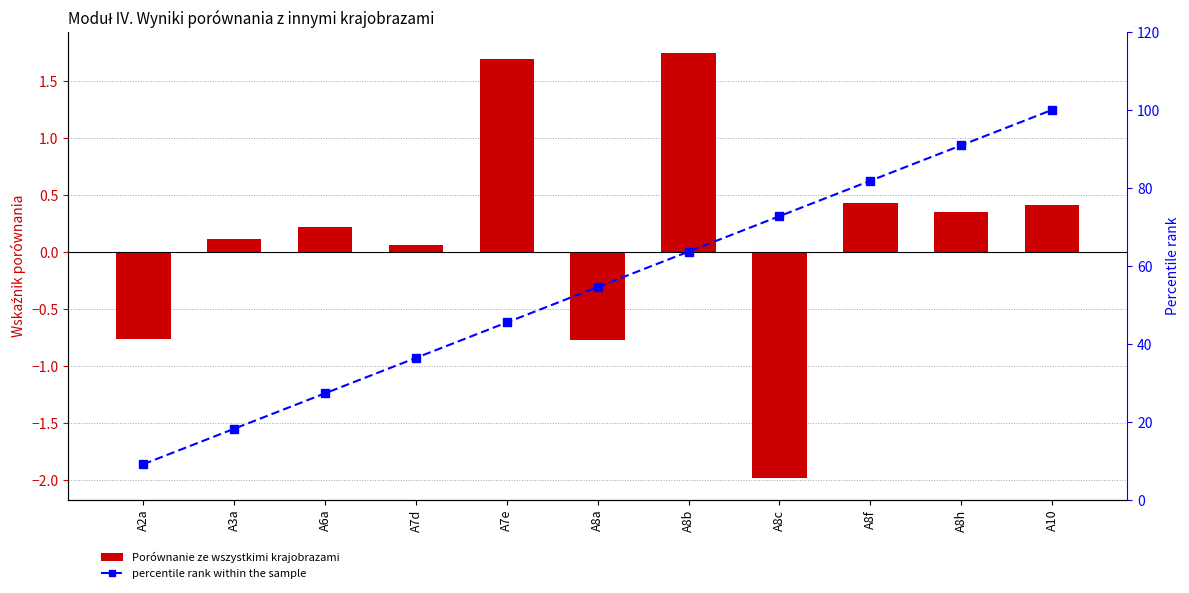

Where does the Porównanie ze wszystkimi krajobrazami series first go above 0?

A3a